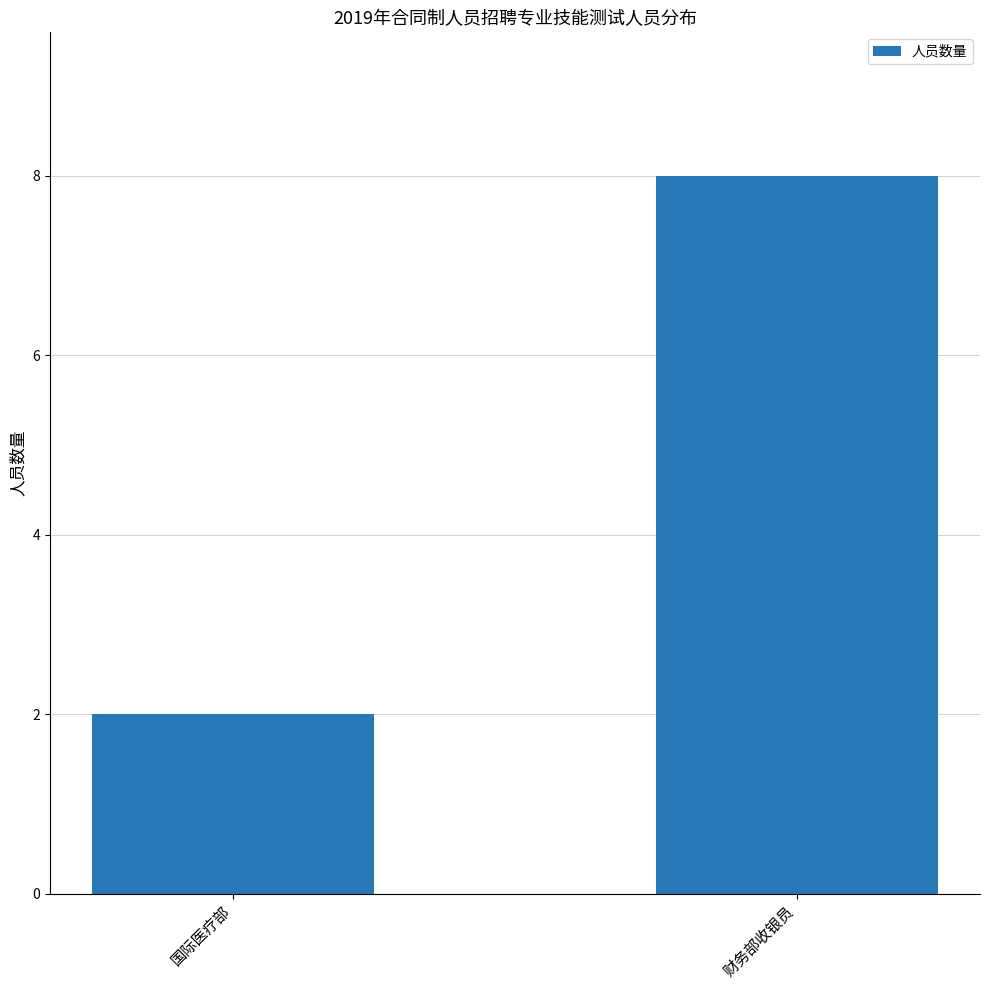

Are the bars grouped side by side (vs. stacked)?

No